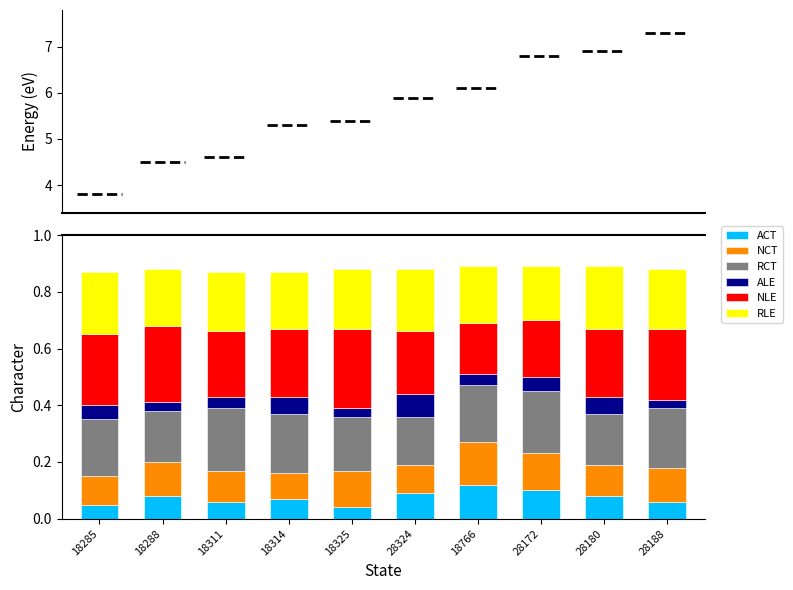

Are the bars horizontal?

No